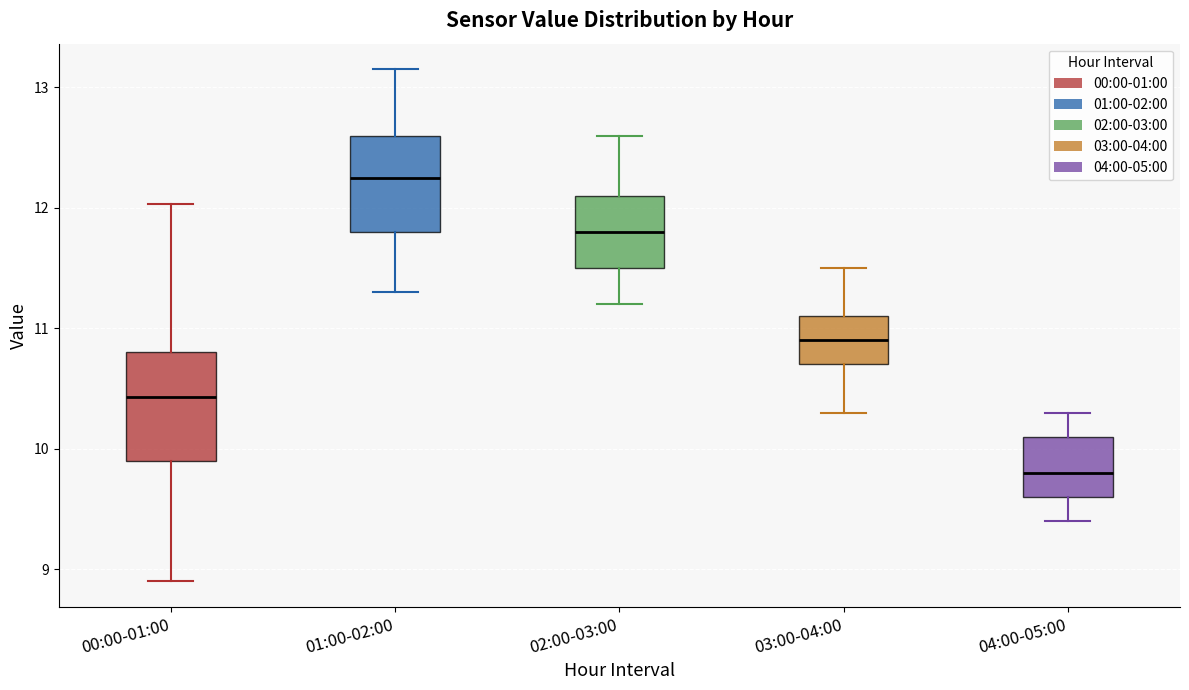

Reading left to right, transcribe this box plot: for each box, give where its median line is, the range the box spans, and where its two whiskers end, as read against the y-axis. The values are not printed on the chart, so give them approximately, as read against the axis.

00:00-01:00: median 10.4, box 9.9 to 10.8, whiskers 8.9 to 12.0
01:00-02:00: median 12.3, box 11.8 to 12.6, whiskers 11.3 to 13.2
02:00-03:00: median 11.8, box 11.5 to 12.1, whiskers 11.2 to 12.6
03:00-04:00: median 10.9, box 10.7 to 11.1, whiskers 10.3 to 11.5
04:00-05:00: median 9.8, box 9.6 to 10.1, whiskers 9.4 to 10.3